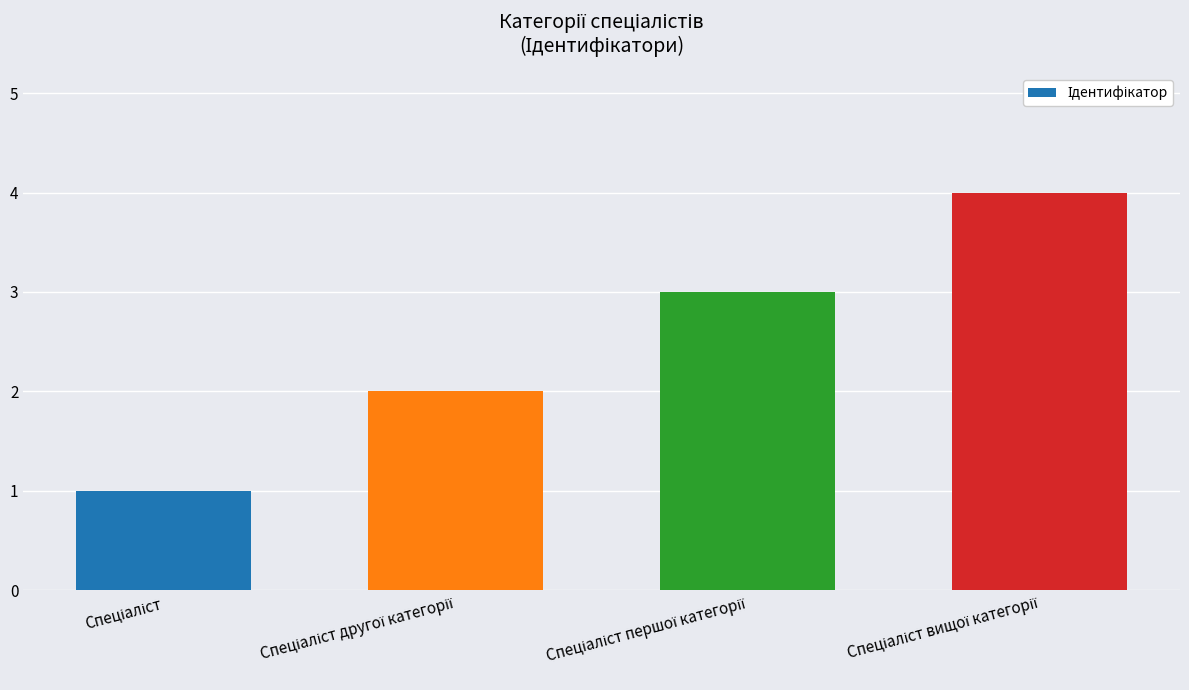

Reading left to right, what are all the values shown in this chart?

1	2	3	4